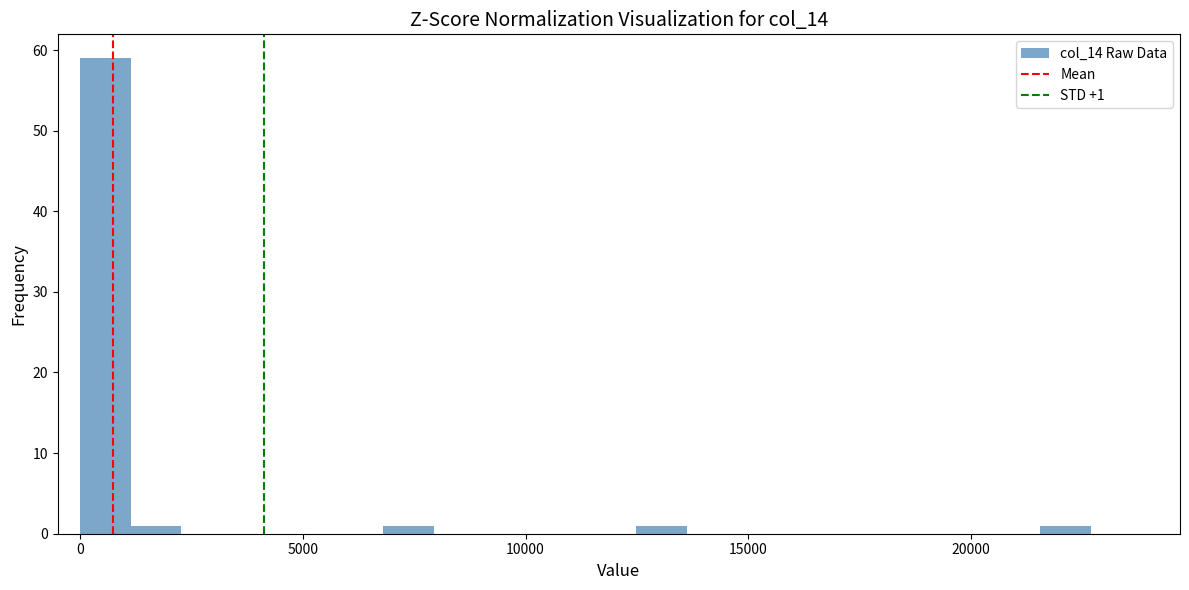

Around what value on the x-axis is the tallest bar? Give the approximate position of its centre, as read against the axis.

500